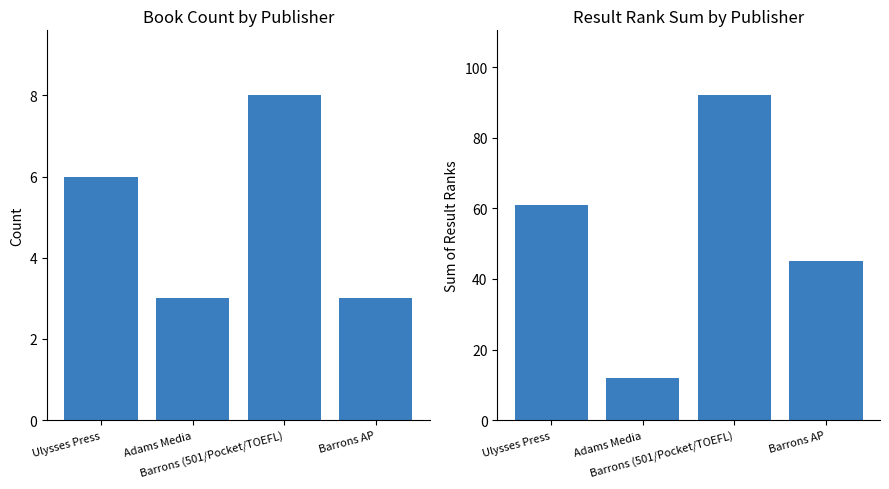

The value of Result Sum at Barrons AP is 45. True or false?

True